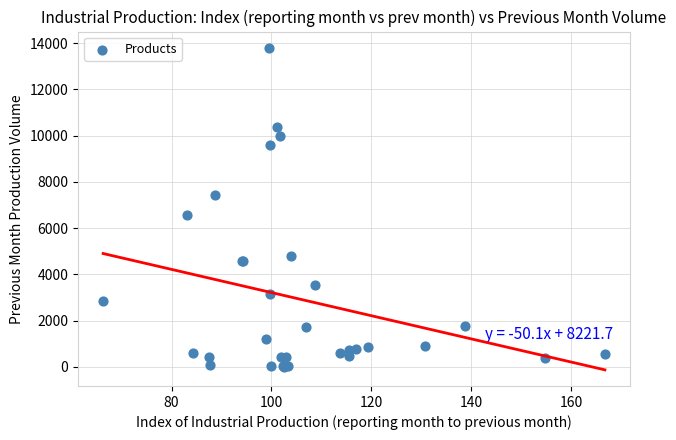

What Y value in the scatter plot is closest to 6908?

6549.0